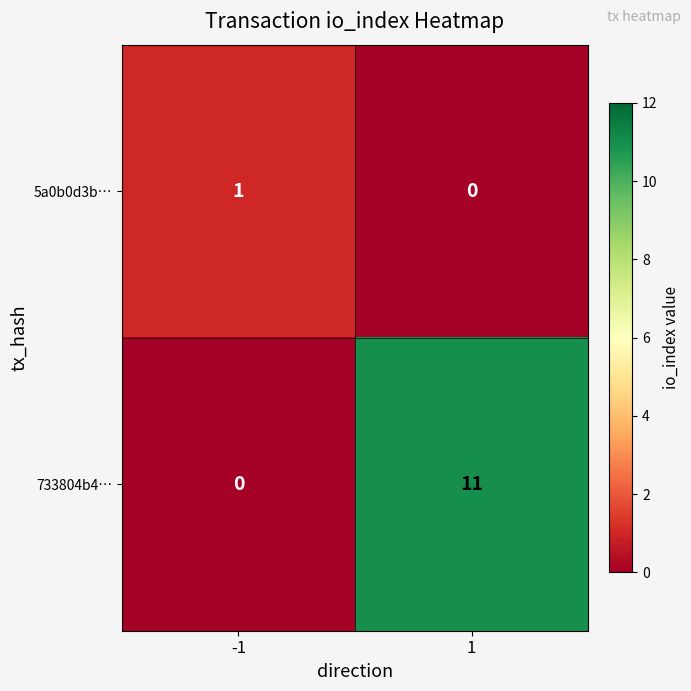

Count the number of categories in the chart.

2